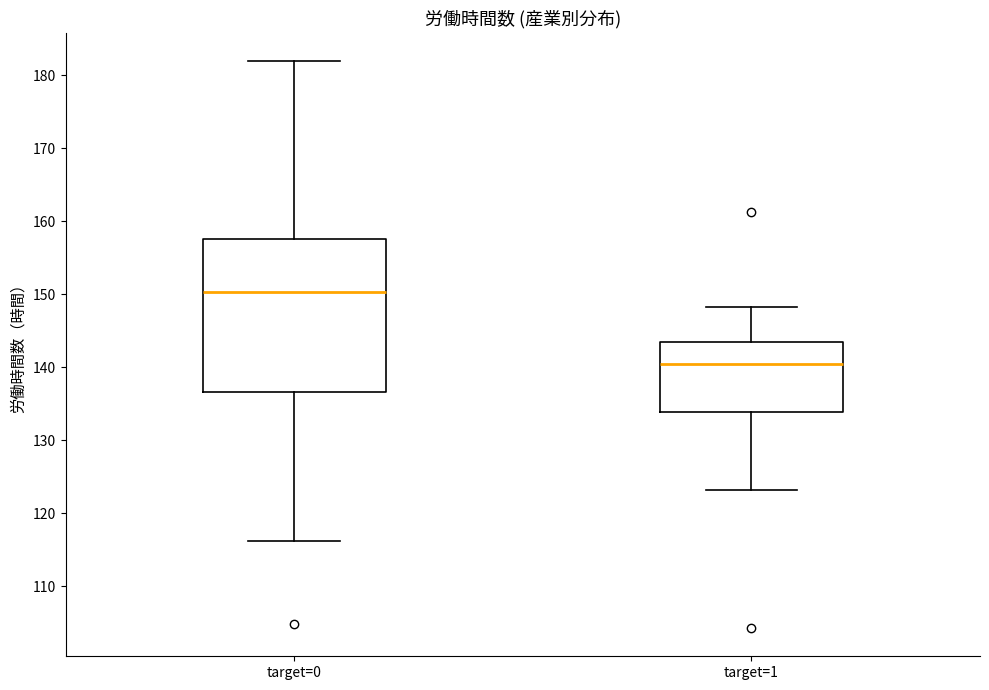

Reading left to right, transcribe this box plot: for each box, give where its median line is, the range the box spans, and where its two whiskers end, as read against the y-axis. The values are not printed on the chart, so give them approximately, as read against the axis.

target=0: median 150, box 137 to 158, whiskers 116 to 182
target=1: median 140, box 134 to 143, whiskers 123 to 148